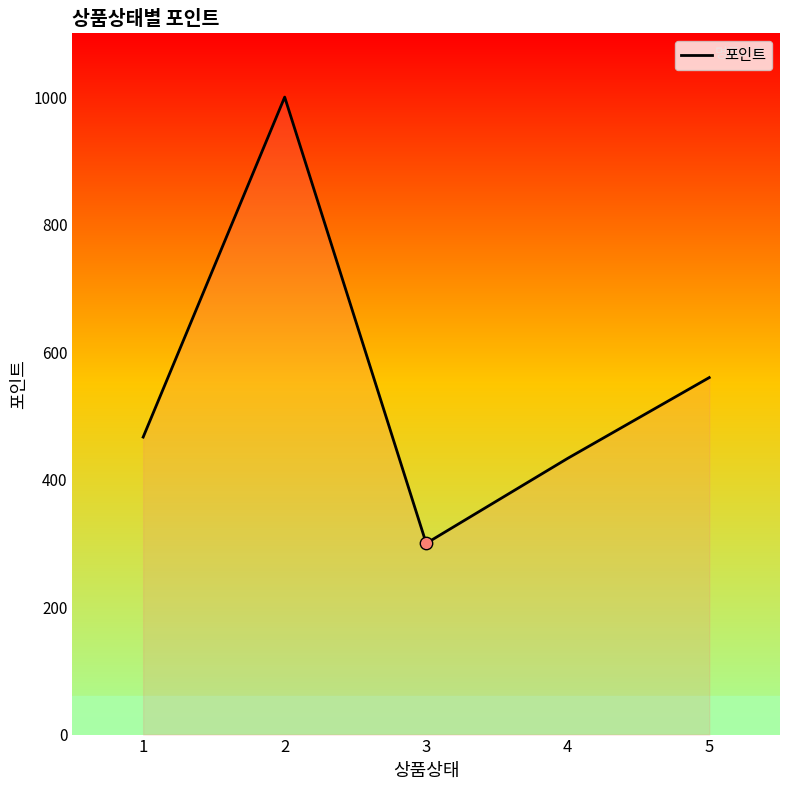

What is the ratio of the value at 5 to the value at 3?

1.9